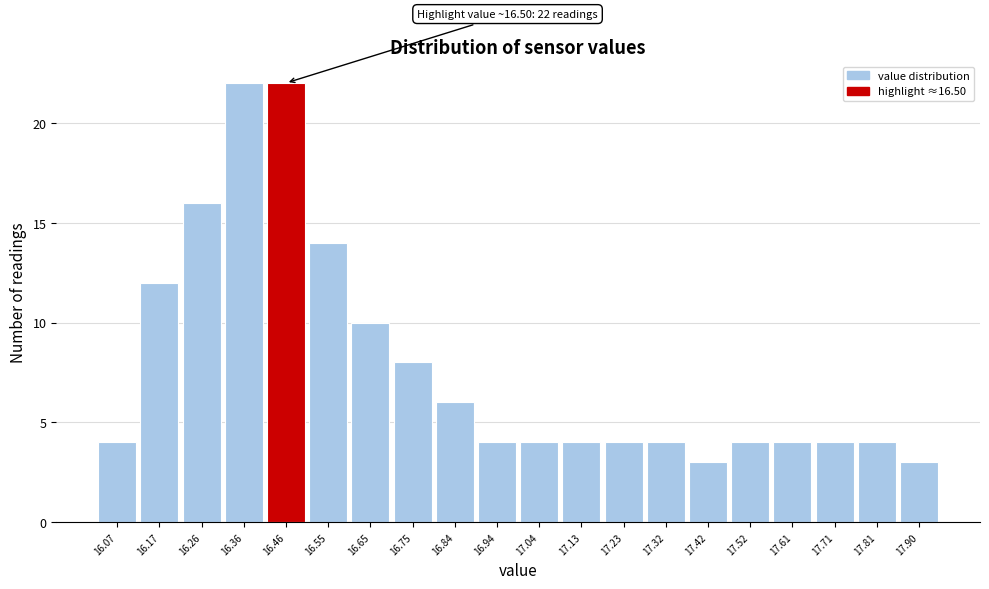

Reading right to left, what are all the values shown in this chart?

17.90=3	17.81=4	17.71=4	17.61=4	17.52=4	17.42=3	17.32=4	17.23=4	17.13=4	17.04=4	16.94=4	16.84=6	16.75=8	16.65=10	16.55=14	16.46=22	16.36=22	16.26=16	16.17=12	16.07=4